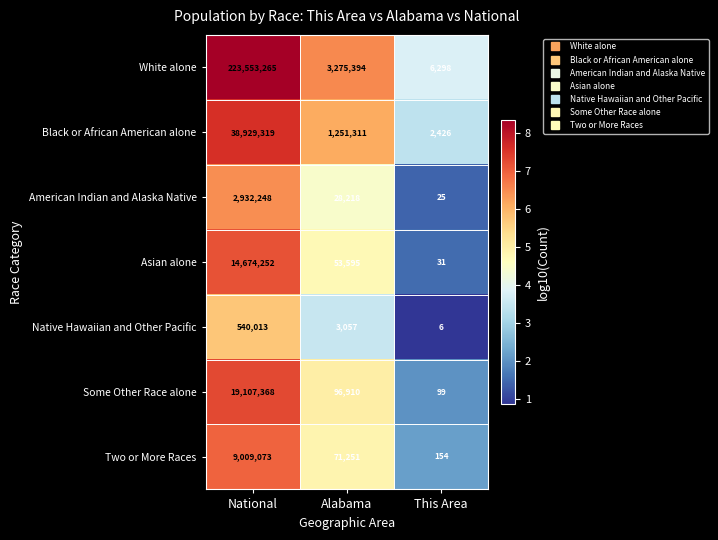

Between National and This Area, which series saw the biggest shift?

White alone